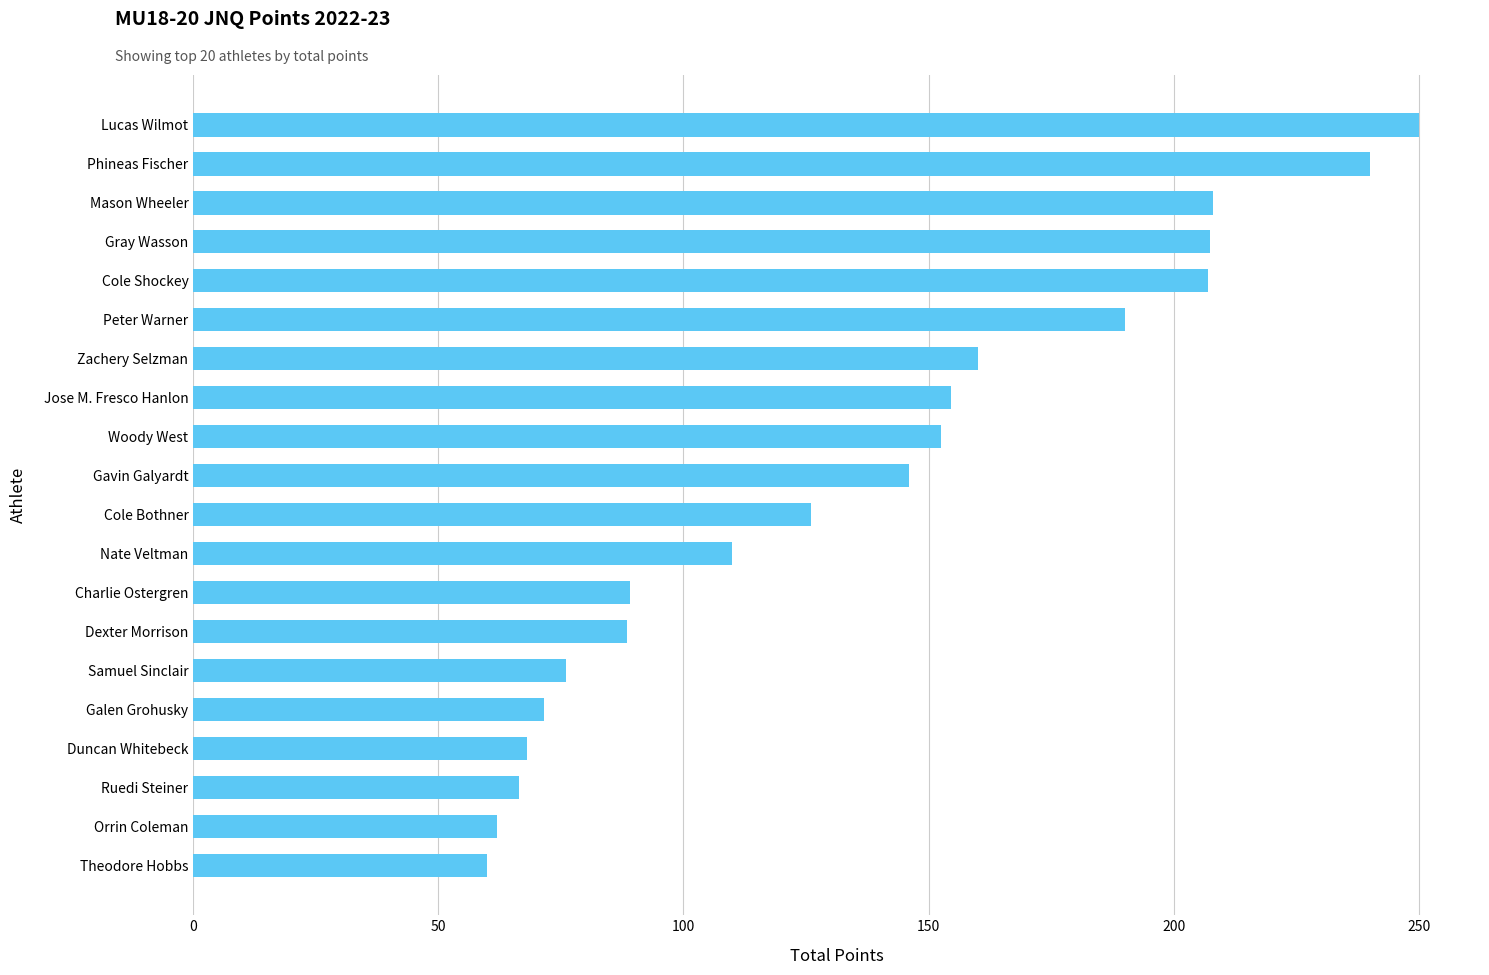

What is the change in value from Peter Warner to Galen Grohusky?

-118.5